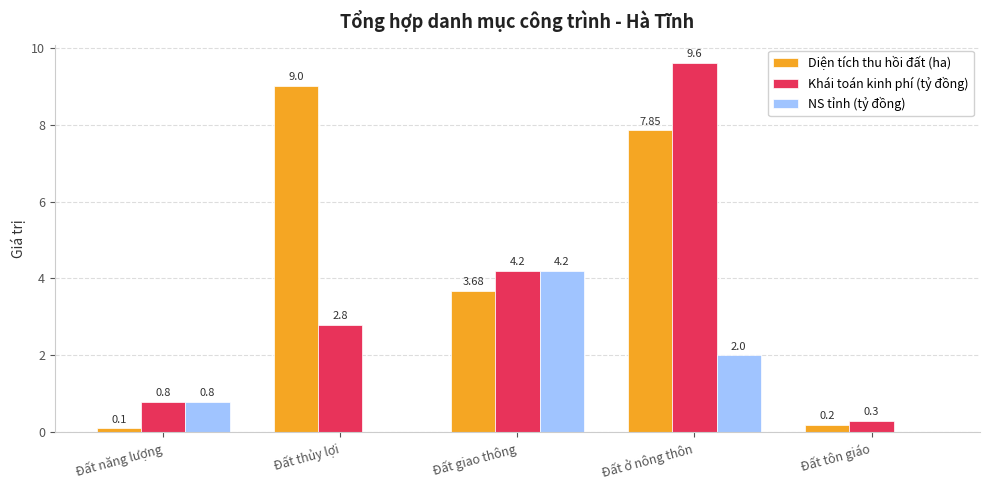

Is the value of Diện tích thu hồi đất (ha) at Đất năng lượng greater than the value of NS tỉnh (tỷ đồng) at Đất năng lượng?

No